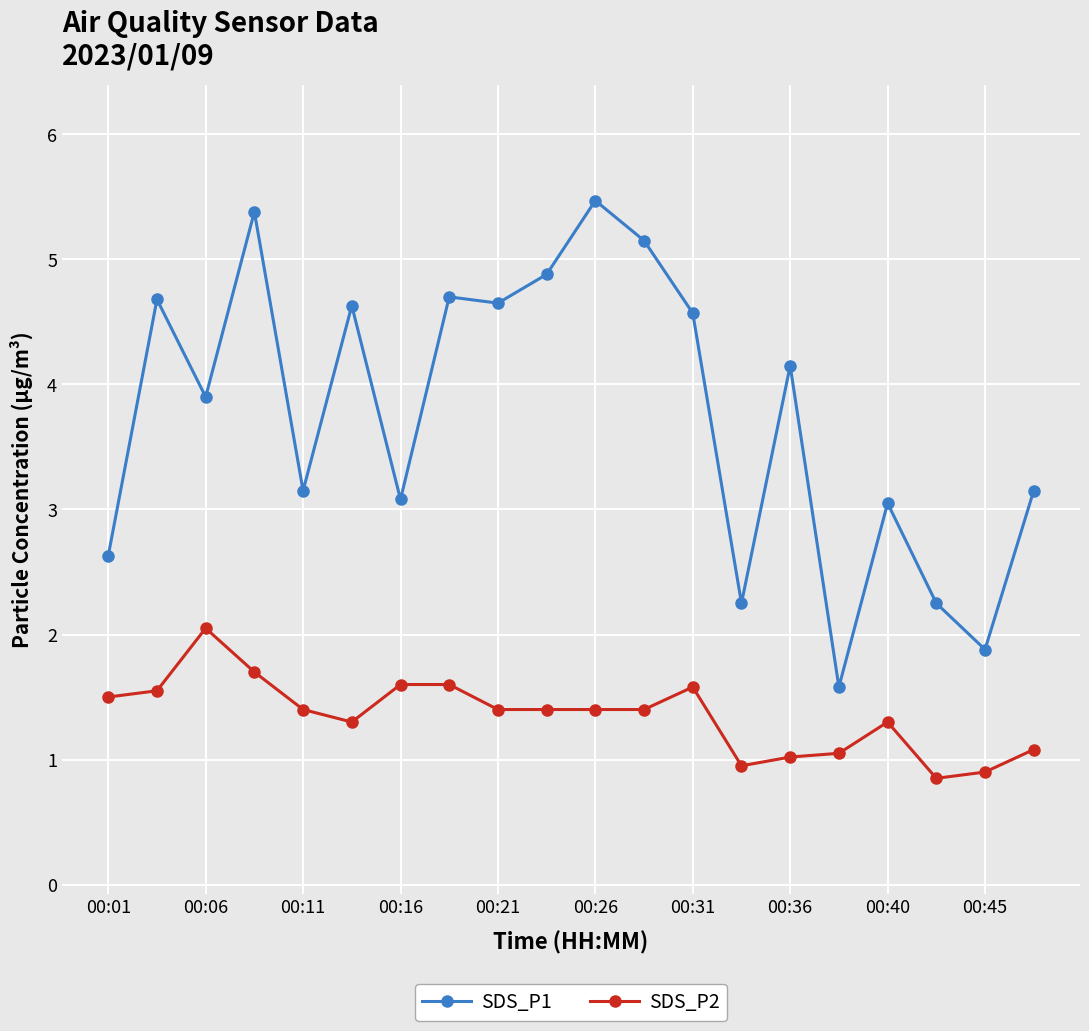

What is the sum of all SDS_P2 values?

27.0